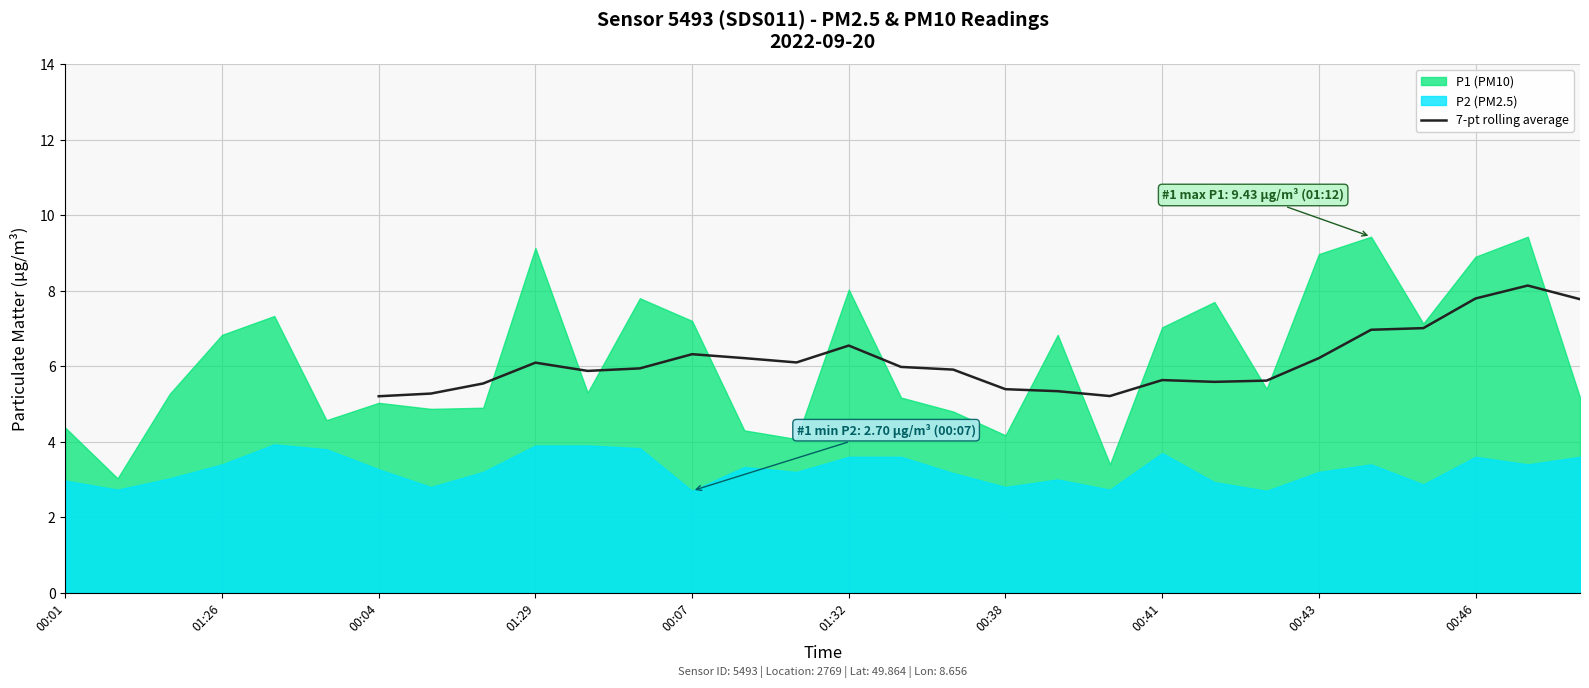

What is the maximum value for 7-pt rolling average?

8.1